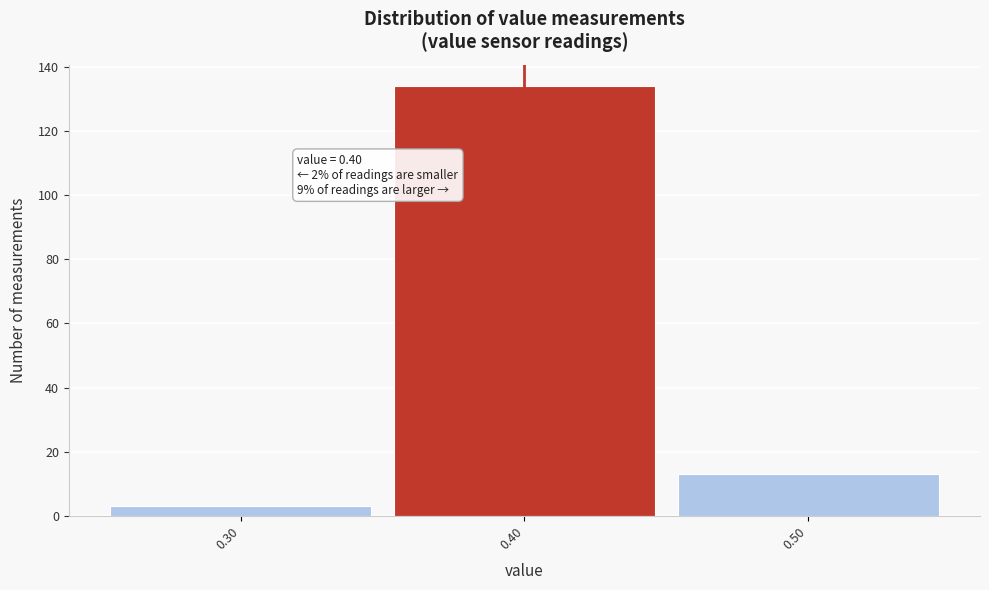

Over which range of the x-axis is the bar tallest?

0.35 to 0.45